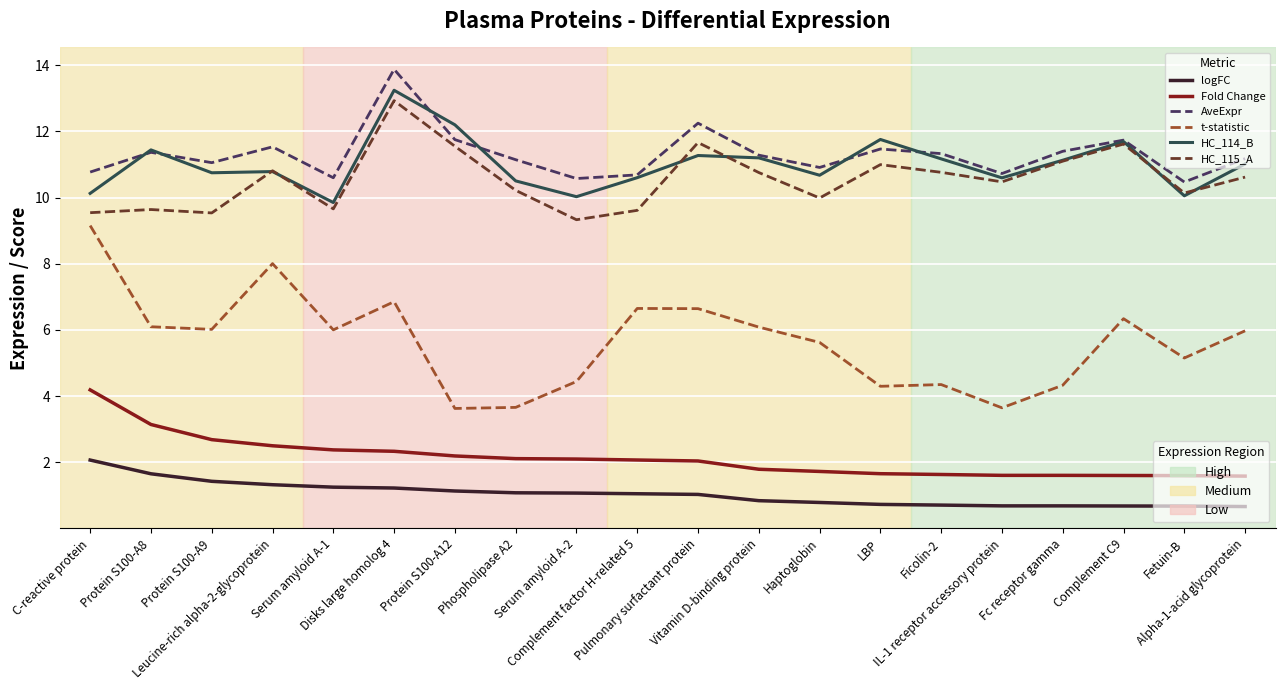

What is the maximum value shown in the chart?

13.9